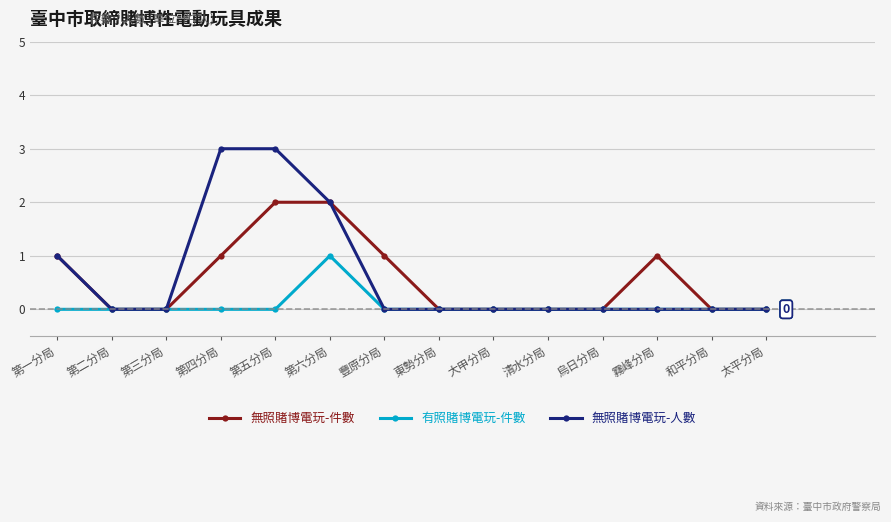

What position from the right is 大甲分局?

6